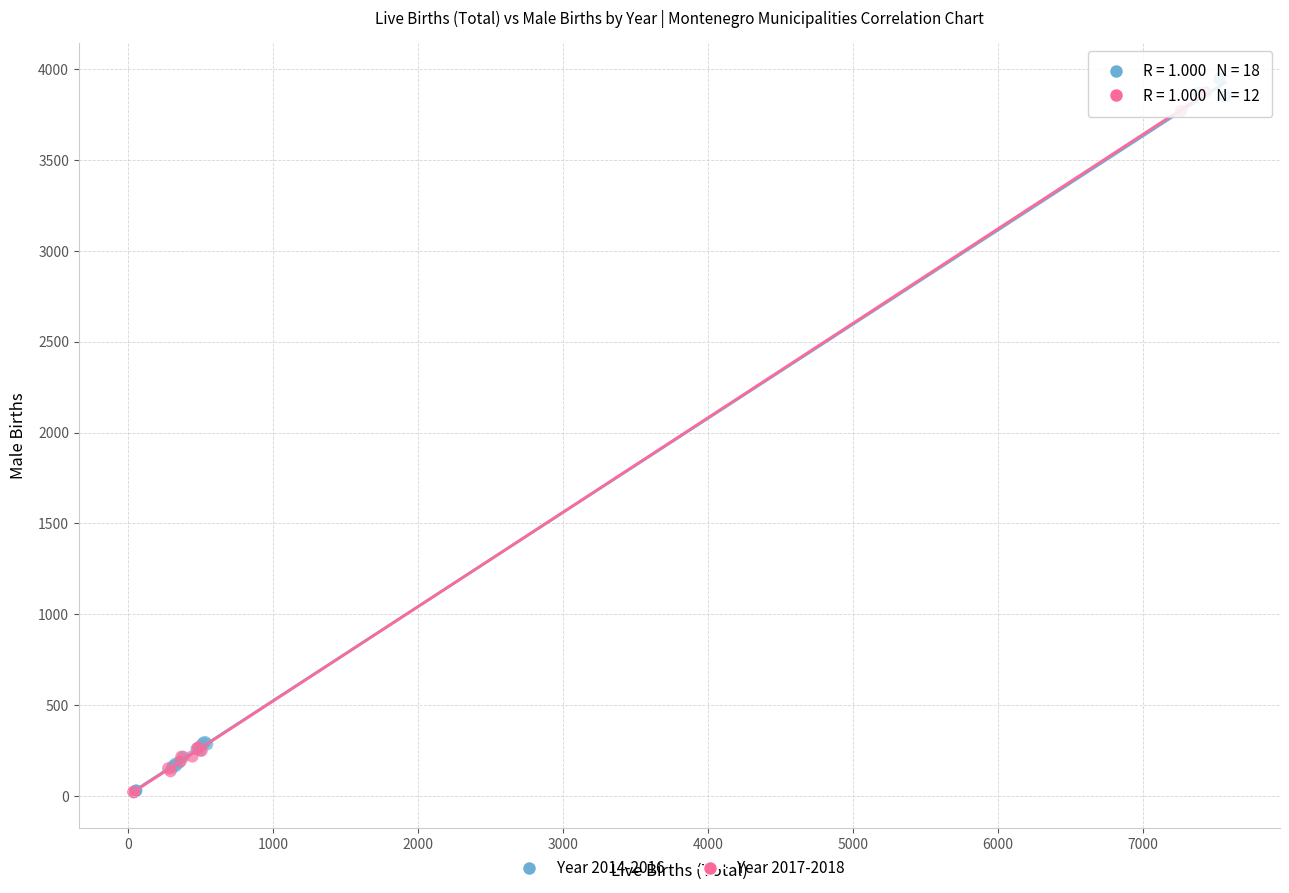

Which series has the largest Y range (max minus min)?

Year 2014-2016